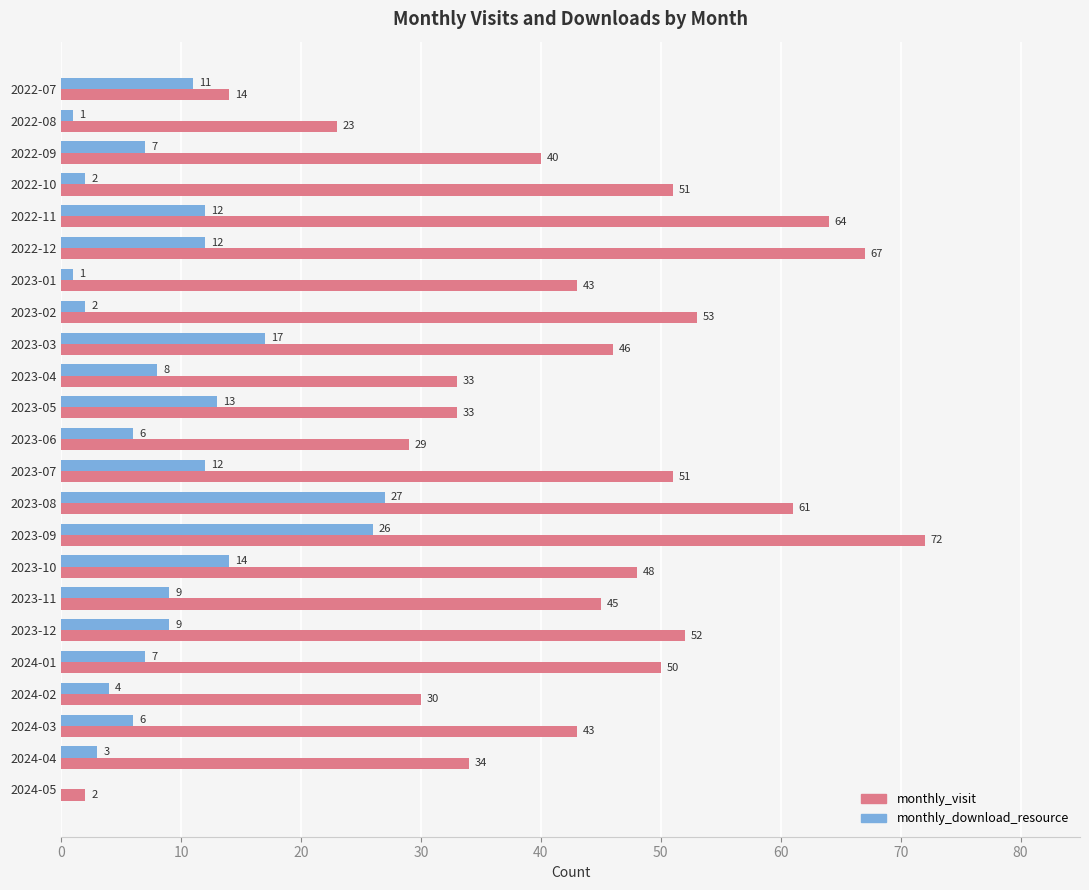

What is the sum of all monthly_download_resource values?

209